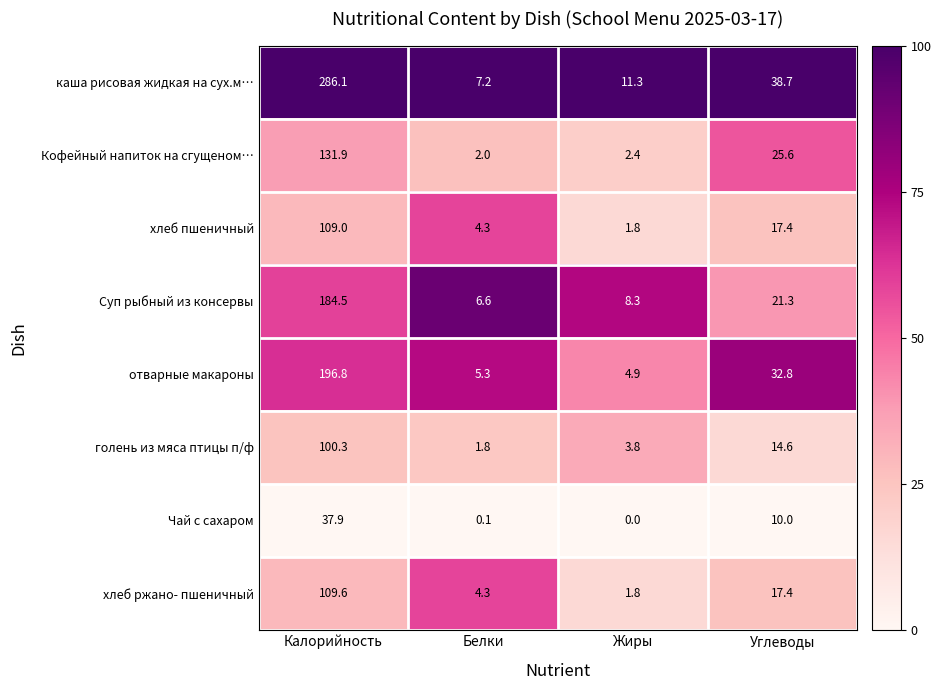

Where does the Кофейный напиток на сгущеном… series first go above 25?

Калорийность